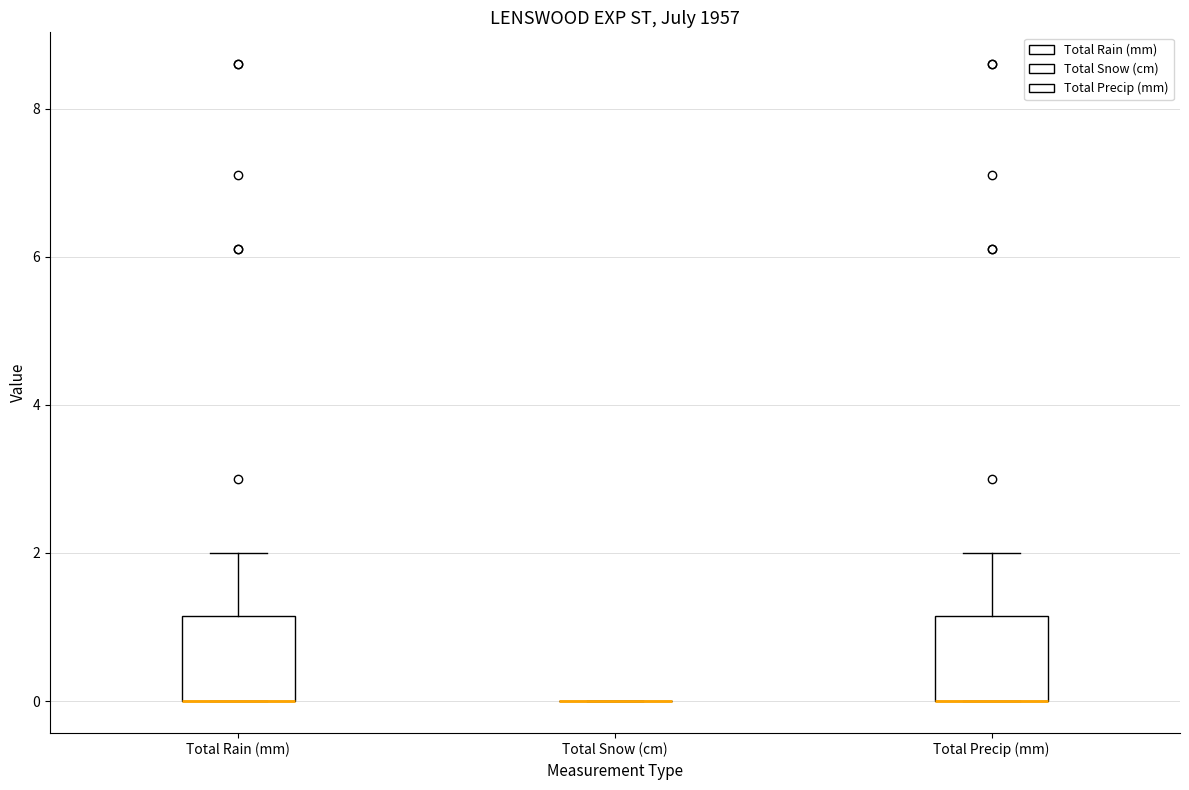

Reading left to right, transcribe this box plot: for each box, give where its median line is, the range the box spans, and where its two whiskers end, as read against the y-axis. The values are not printed on the chart, so give them approximately, as read against the axis.

Total Rain (mm): median 0.0 (drawn on the box's lower edge), box 0.0 to 1.2, whiskers 0.0 to 2.0
Total Snow (cm): box collapsed to a line at 0.0, whiskers 0.0 to 0.0
Total Precip (mm): median 0.0 (drawn on the box's lower edge), box 0.0 to 1.2, whiskers 0.0 to 2.0